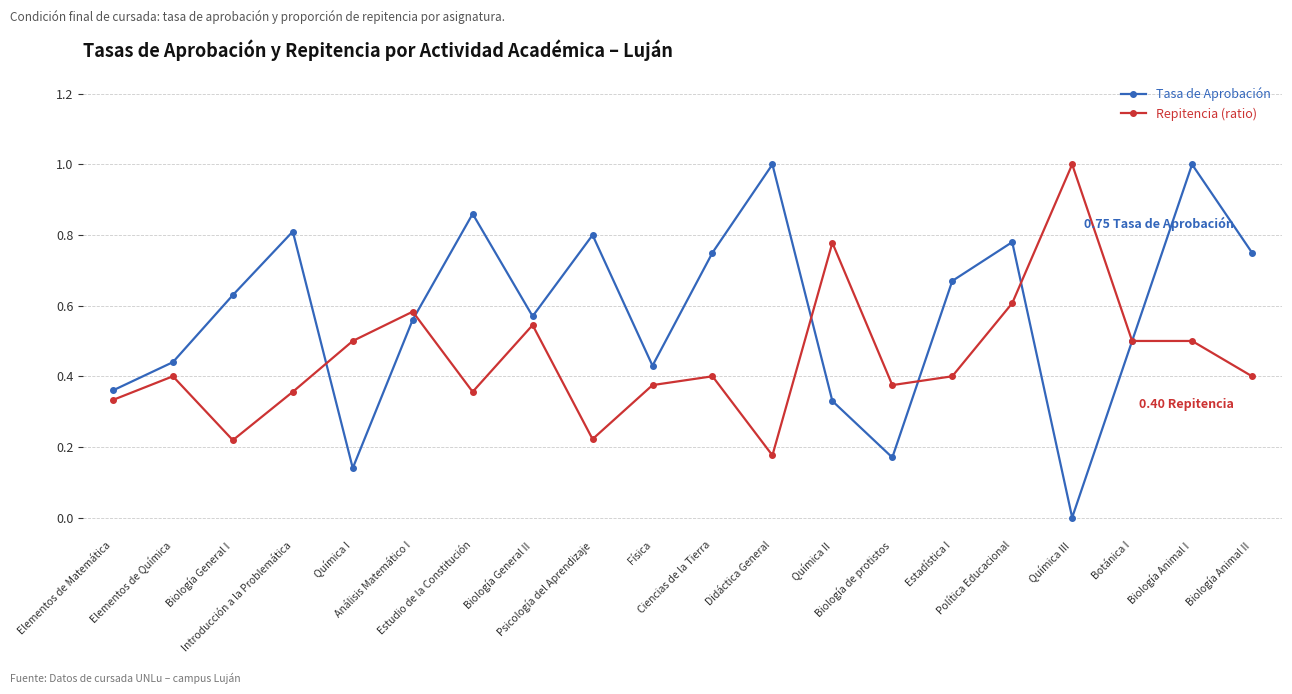

In Tasa de Aprobación, how many points are higher than both neighbors (excluding endpoints)?

6